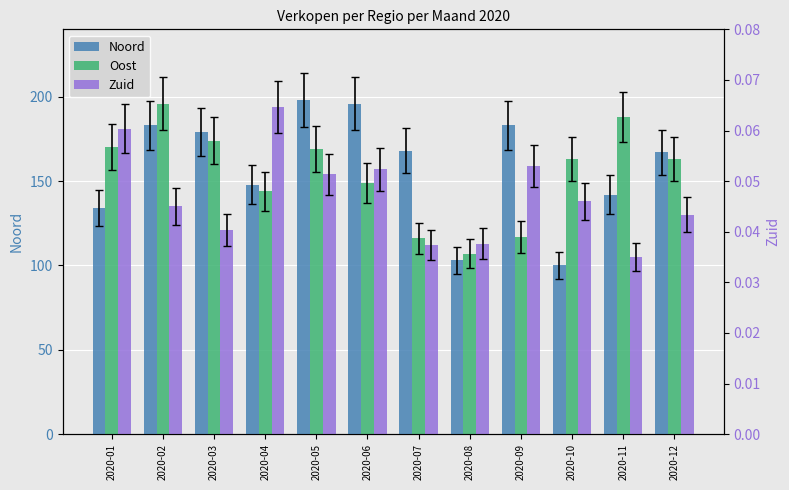

At which category is the sum across all series the highest?

2020-05